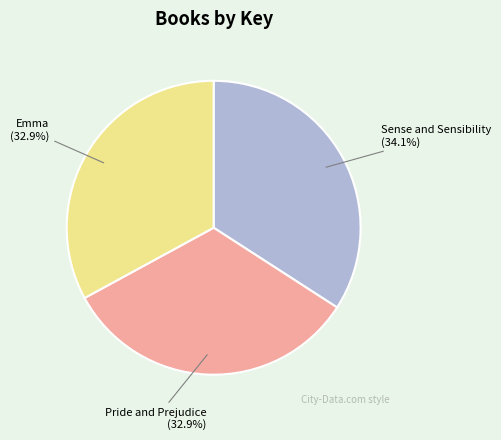

Does Emma represent more than half of the total?

No